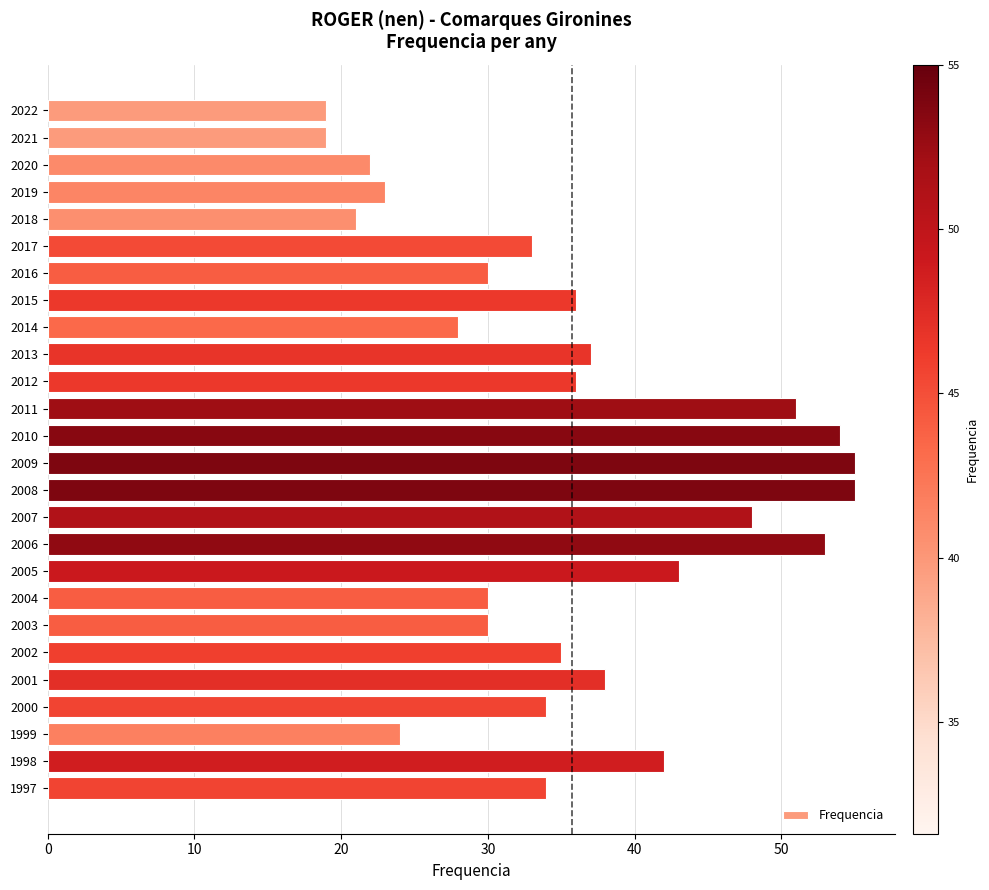

What is the minimum value shown in the chart?

19